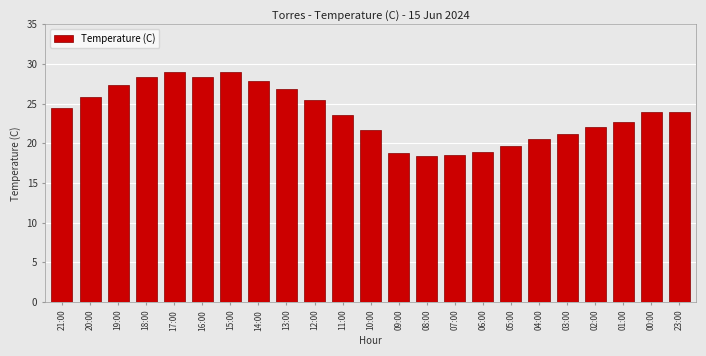

What is the sum of the values at 21:00 and 08:00?

42.9